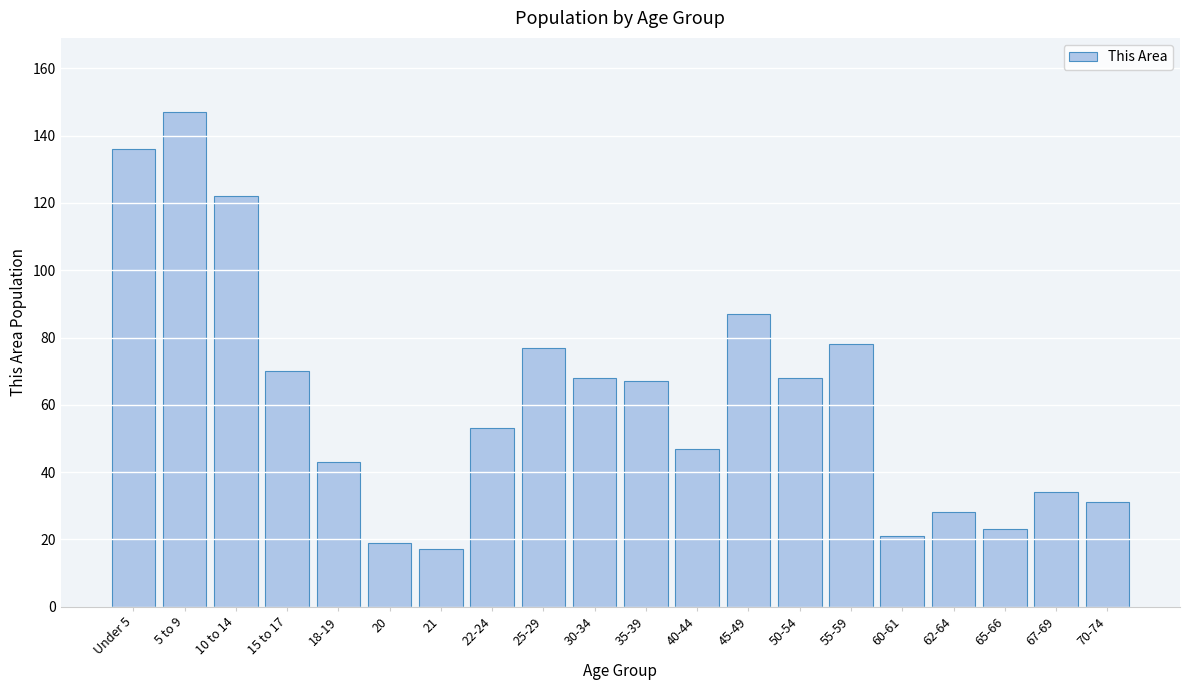

Reading left to right, transcribe all the data shown in this chart.

Under 5=136	5 to 9=147	10 to 14=122	15 to 17=70	18-19=43	20=19	21=17	22-24=53	25-29=77	30-34=68	35-39=67	40-44=47	45-49=87	50-54=68	55-59=78	60-61=21	62-64=28	65-66=23	67-69=34	70-74=31